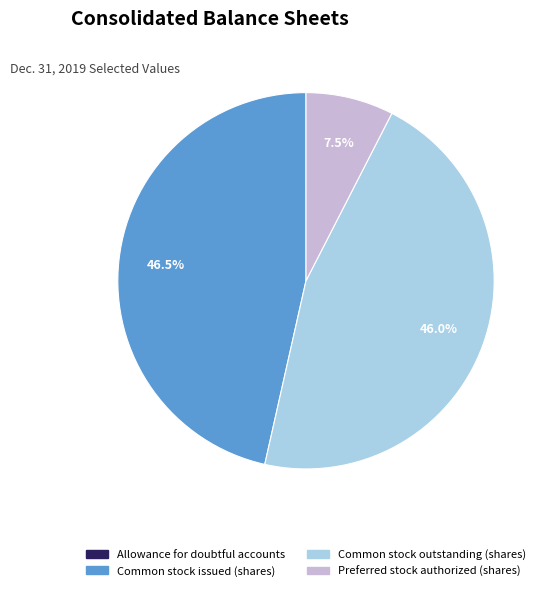

Does any single category account for the majority?

No